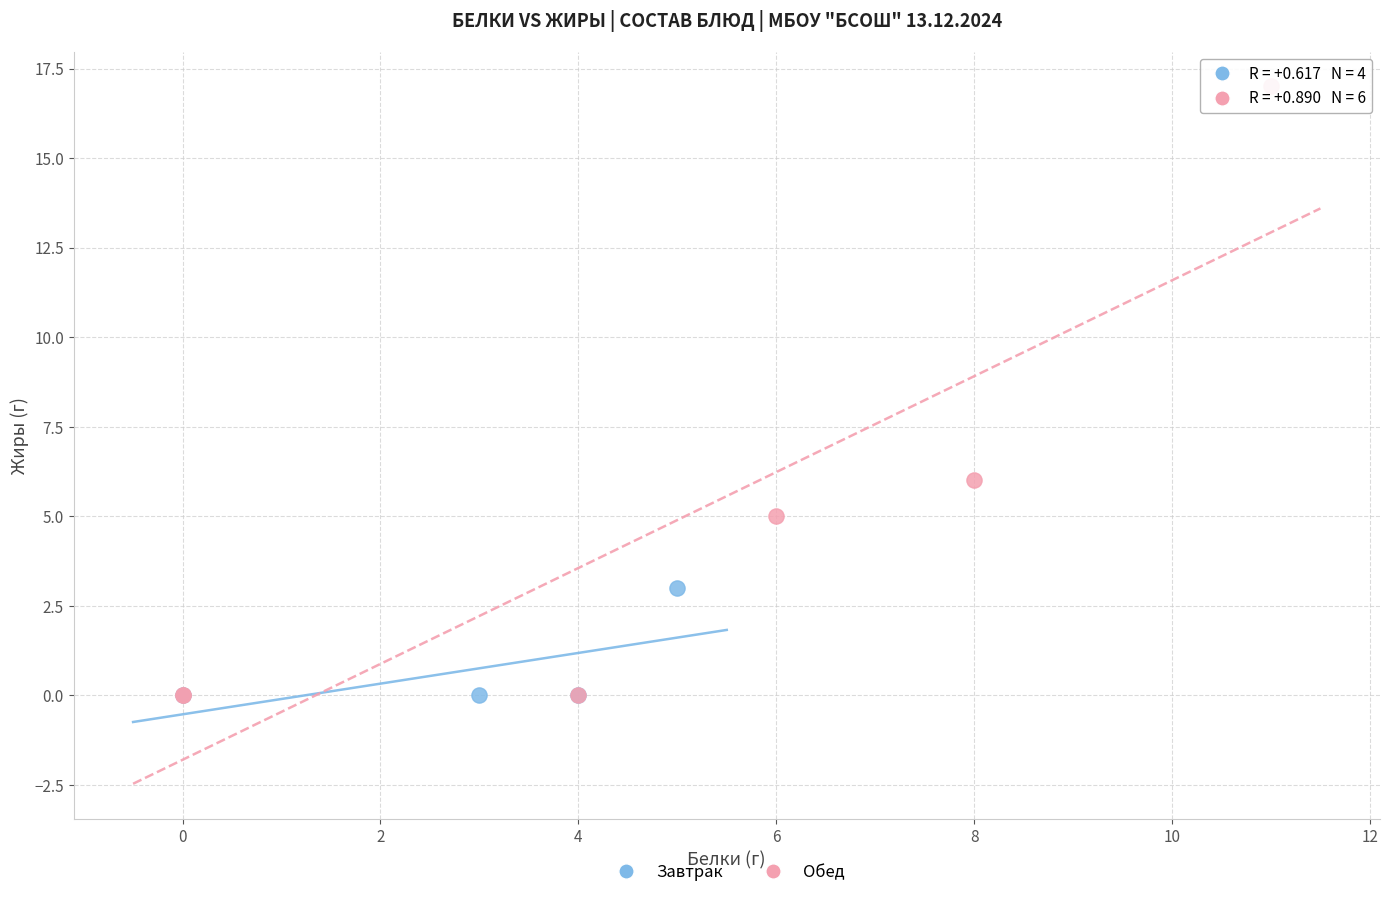

Which series contains the highest Y value?

Обед